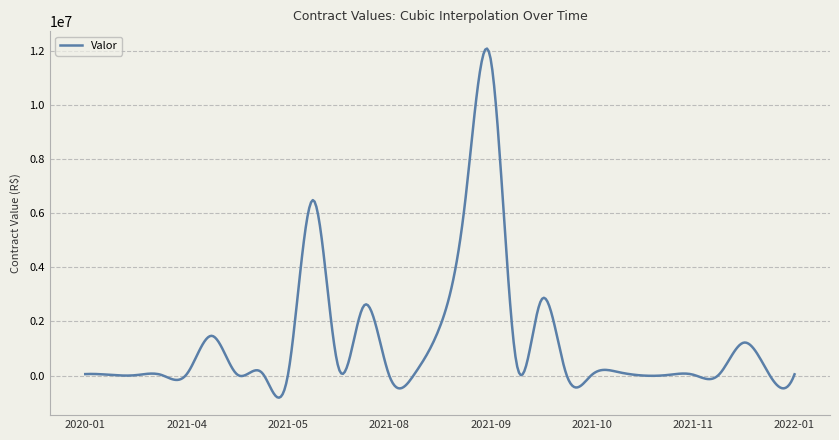

How many lines are shown in the chart?

1